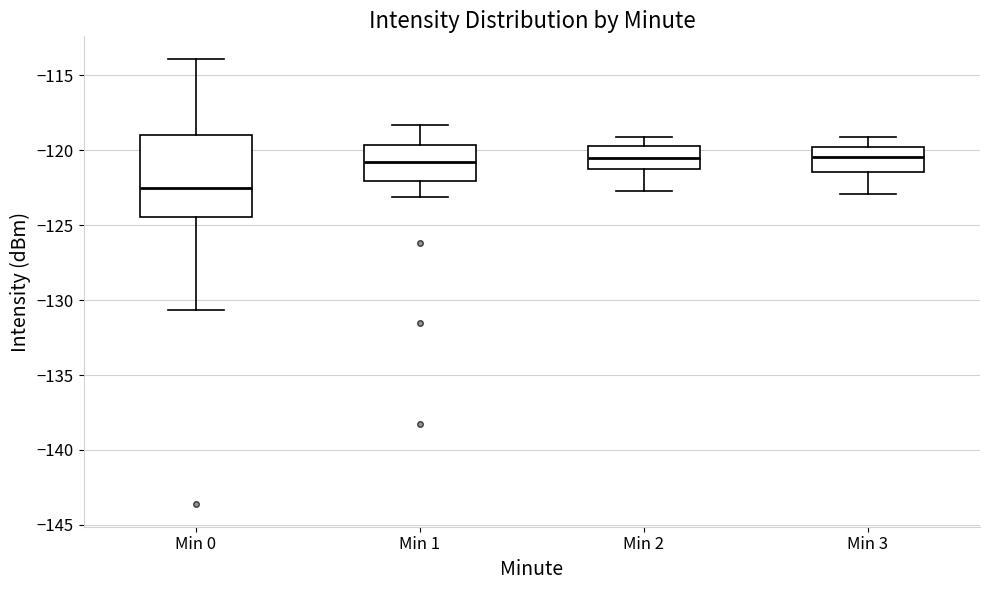

Reading left to right, transcribe this box plot: for each box, give where its median line is, the range the box spans, and where its two whiskers end, as read against the y-axis. The values are not printed on the chart, so give them approximately, as read against the axis.

Min 0: median -122.5, box -124.5 to -119.0, whiskers -130.5 to -114.0
Min 1: median -121.0, box -122.0 to -119.5, whiskers -123.0 to -118.5
Min 2: median -120.5, box -121.5 to -119.5, whiskers -122.5 to -119.0
Min 3: median -120.5, box -121.5 to -120.0, whiskers -123.0 to -119.0